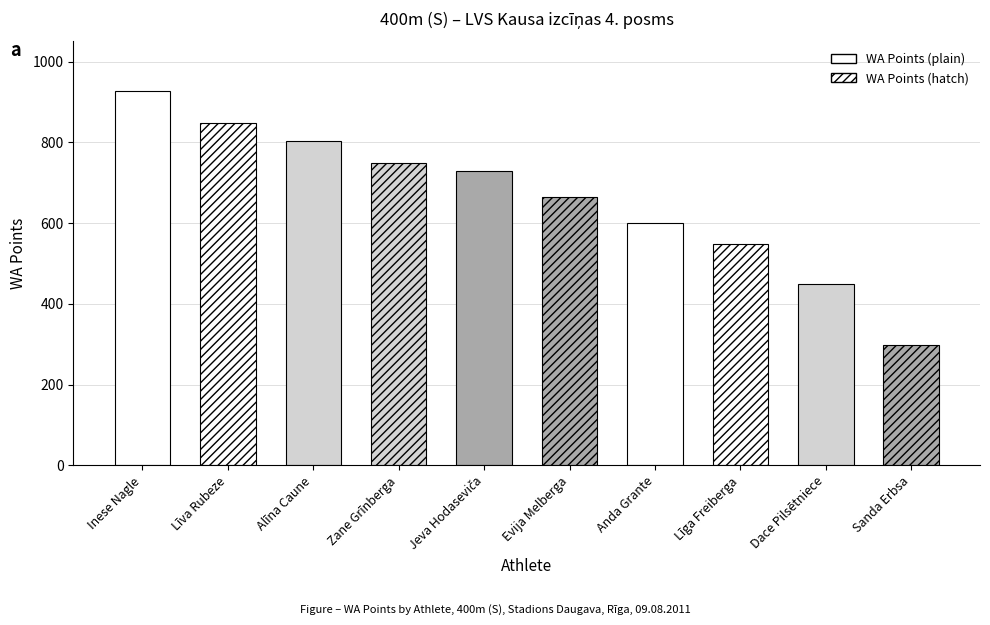

What is the value of the 8th bar from the left?

547